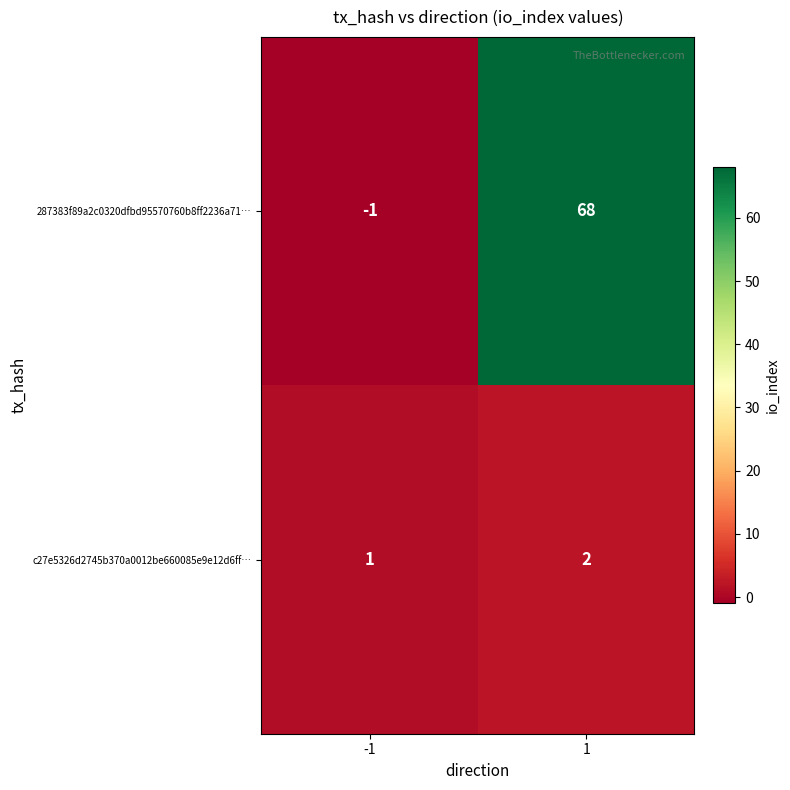

Which series has the largest total across all categories?

287383f89a2c0320dfbd95570760b8ff2236a71…